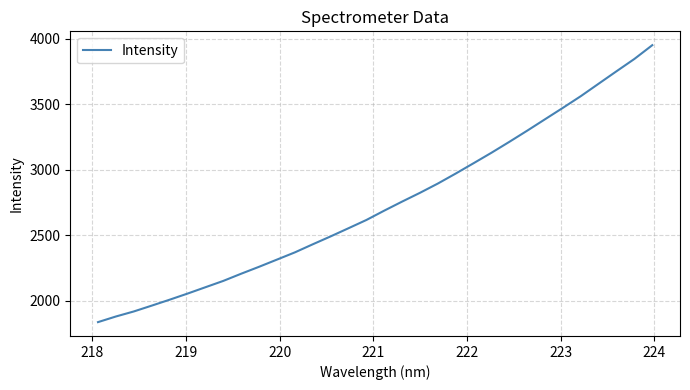

True or false: there are more than 0 points higher than both neighbors.

False